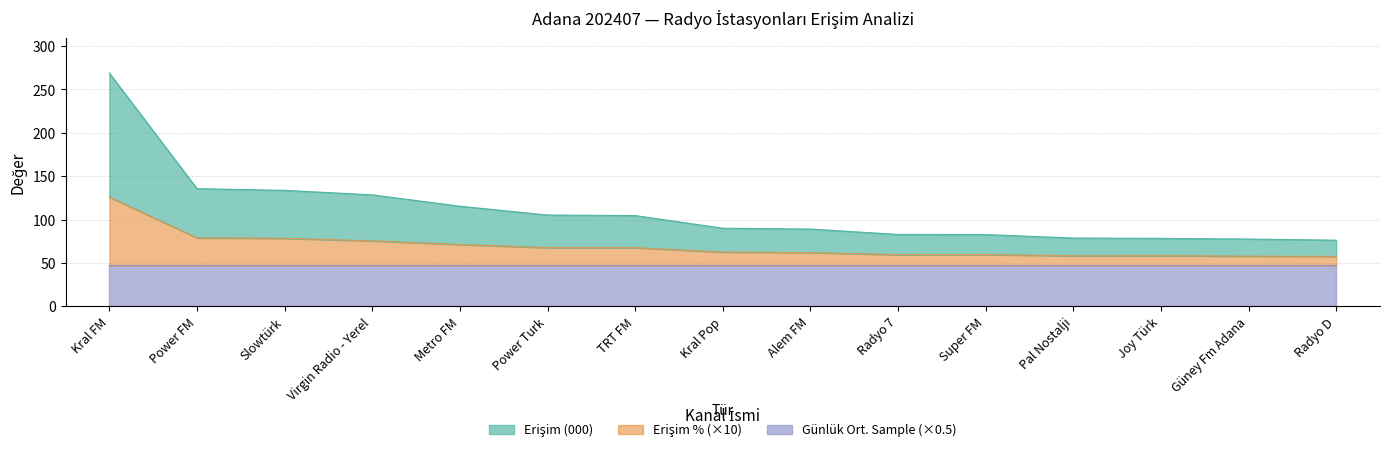

True or false: Erişim % and Erişim (000) cross at least once.

False